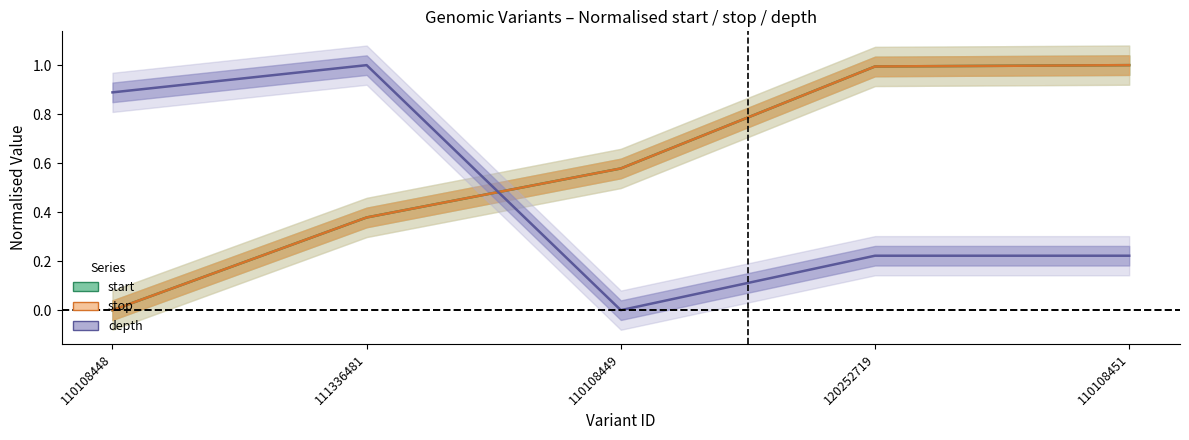

What are all the series names shown in the legend?

start, stop, depth